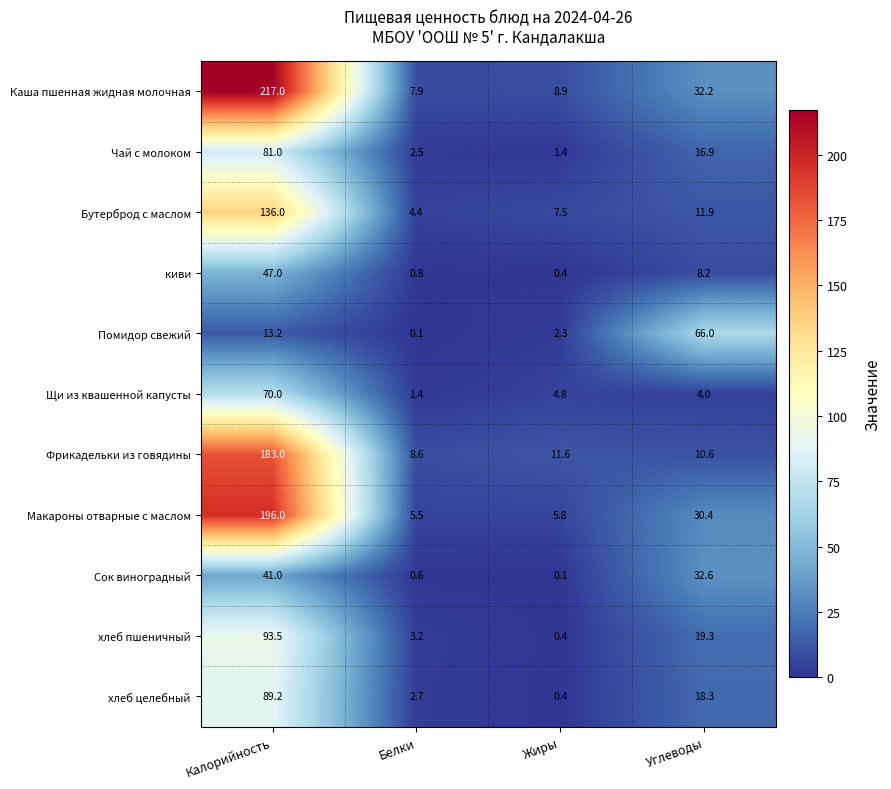

Which series has the largest range (max minus min)?

Каша пшенная жидная молочная